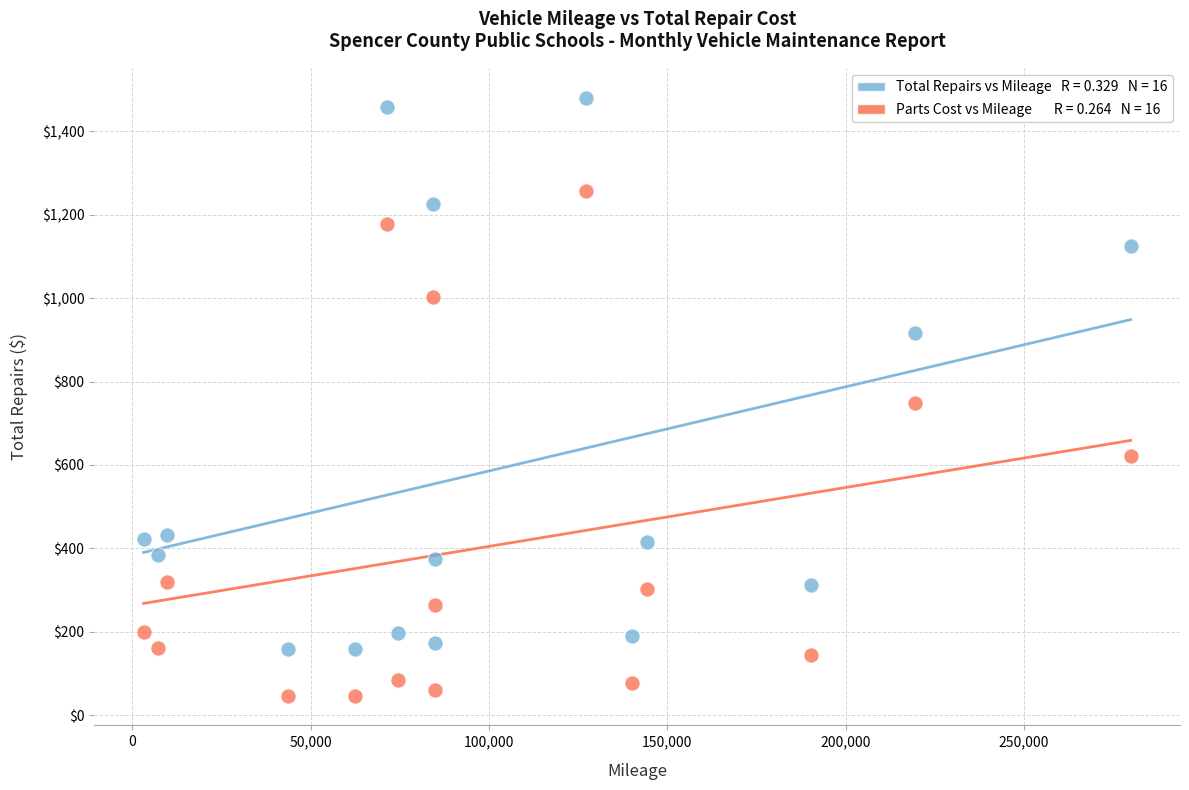

Across all series, what Y value is closest to 764?

748